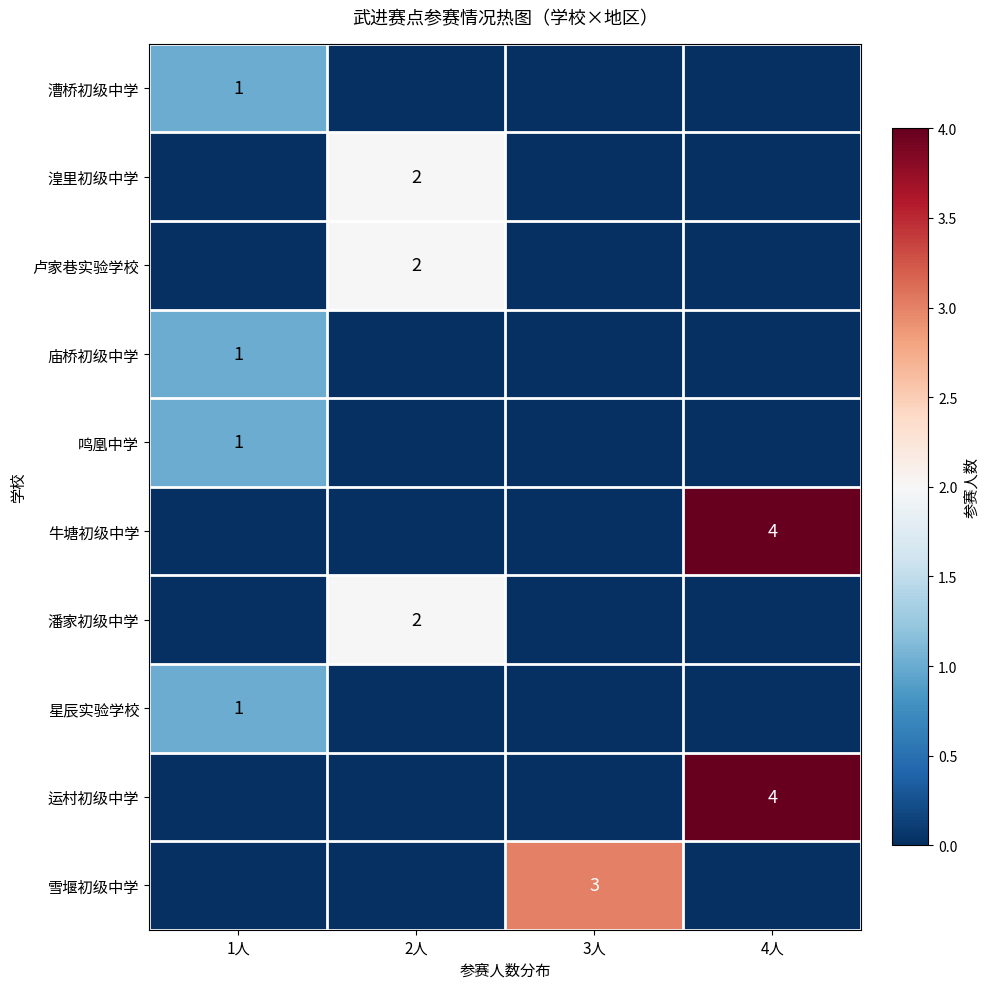

Which label corresponds to the smallest value in the chart?

2人